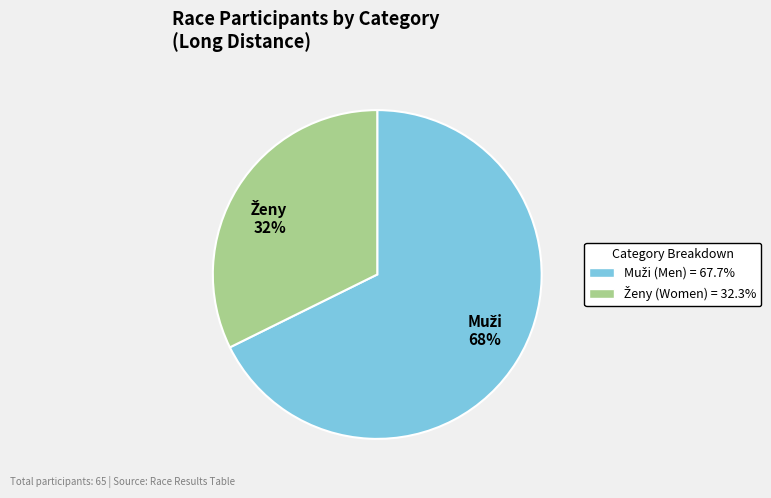

Is there any slice that represents more than half of the pie?

Yes